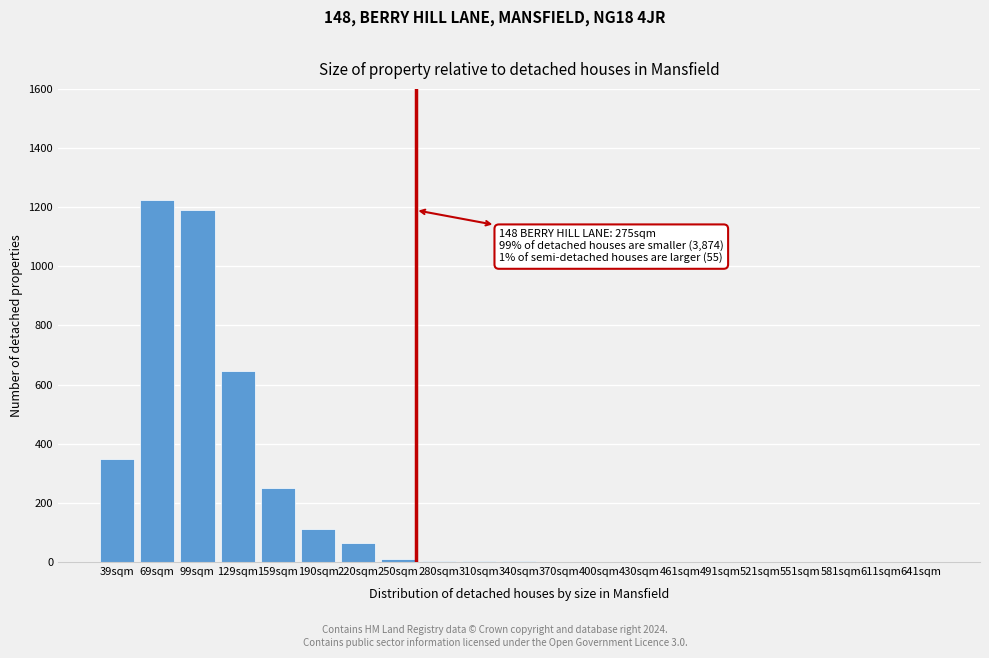

What is the sum of the values at 190sqm and 611sqm?

110